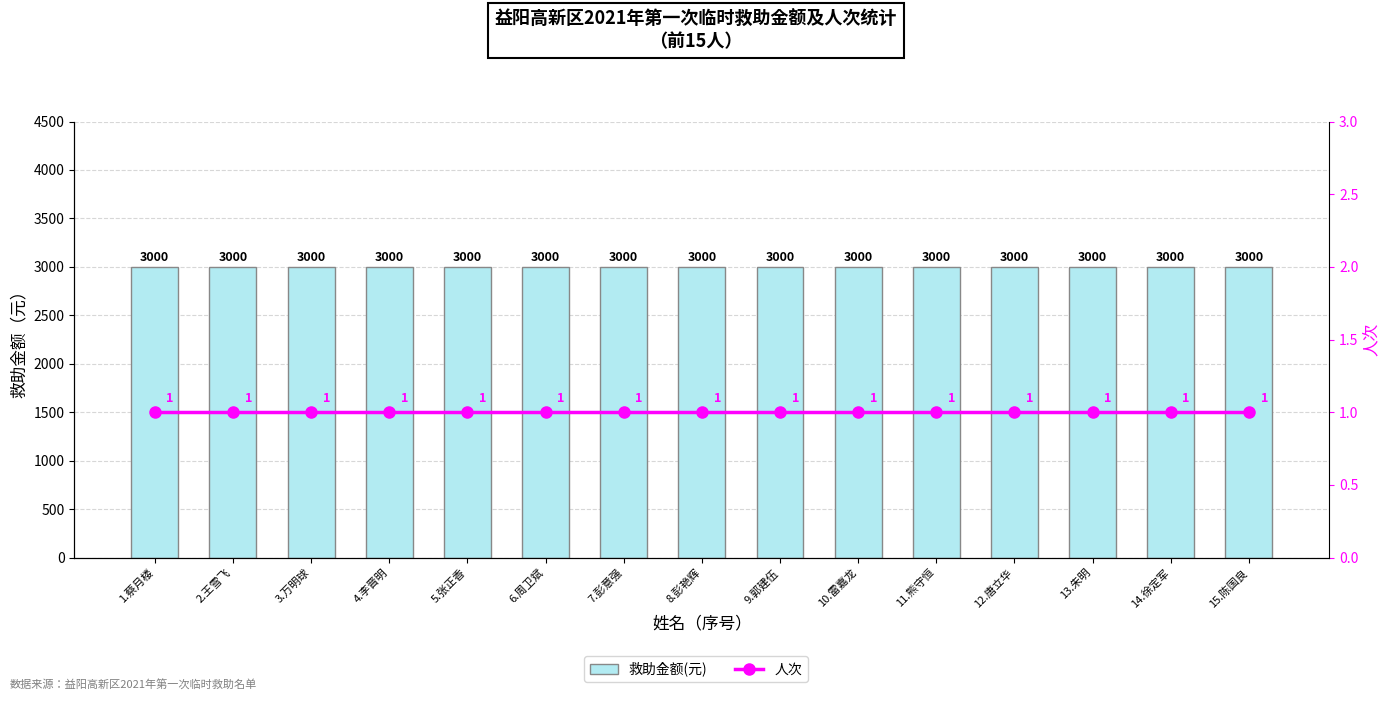

What is the average value of the 人次 series?

1